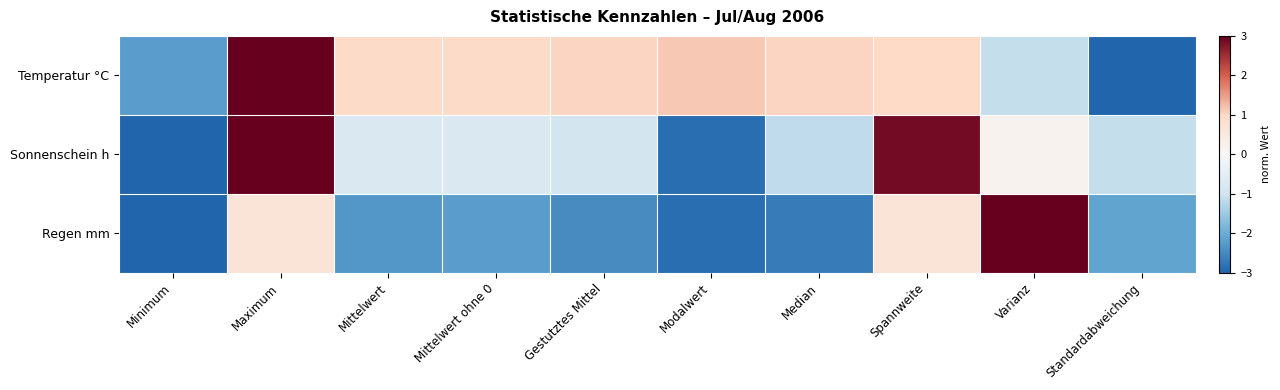

At which category does the chart reach its minimum across all series?

Standardabweichung